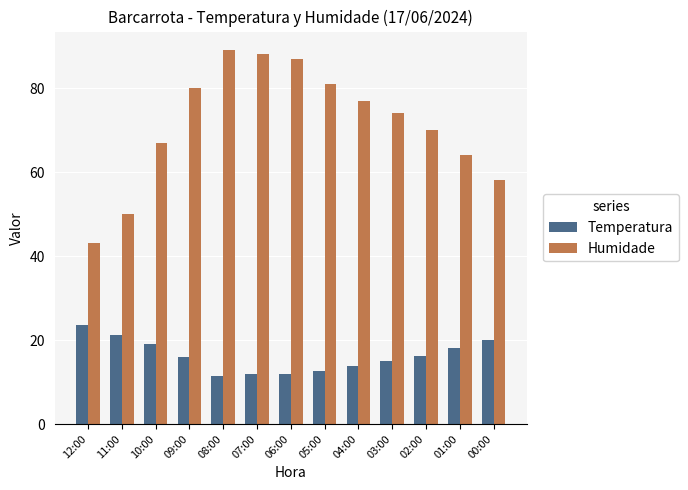

What is the difference between the second highest and second lowest values in the Temperatura series?

9.3